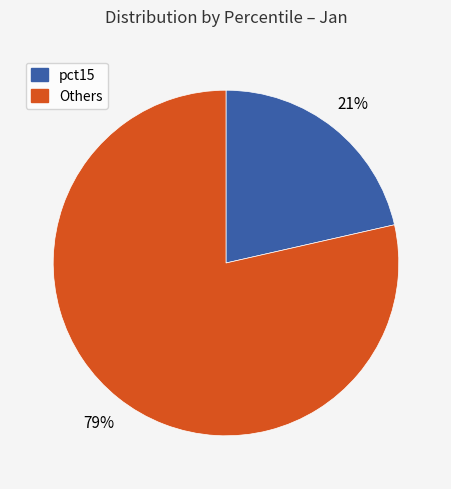

Between Others and pct15, which is larger?

Others